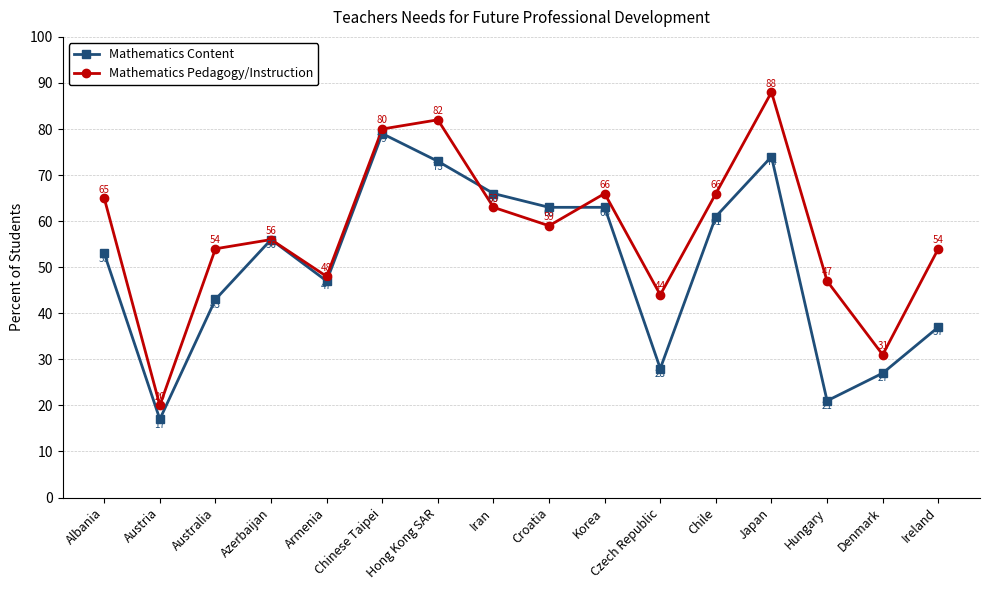

What position from the right is Albania?

16